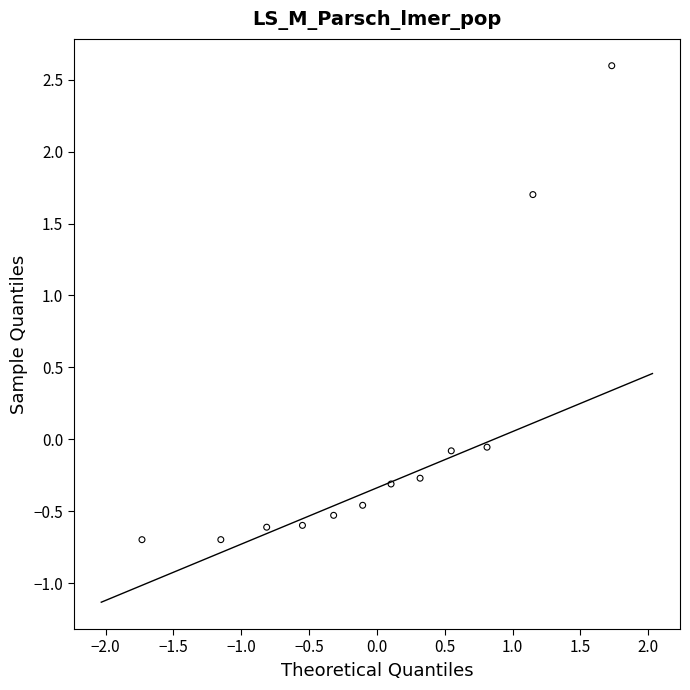

What is the range of X values (max minus min)?

3.5